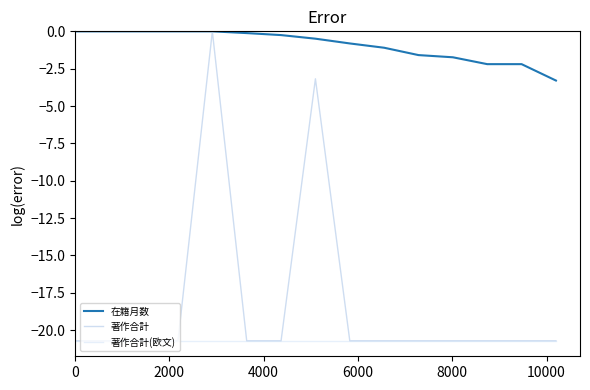

Does the chart display data point markers on the line(s)?

No